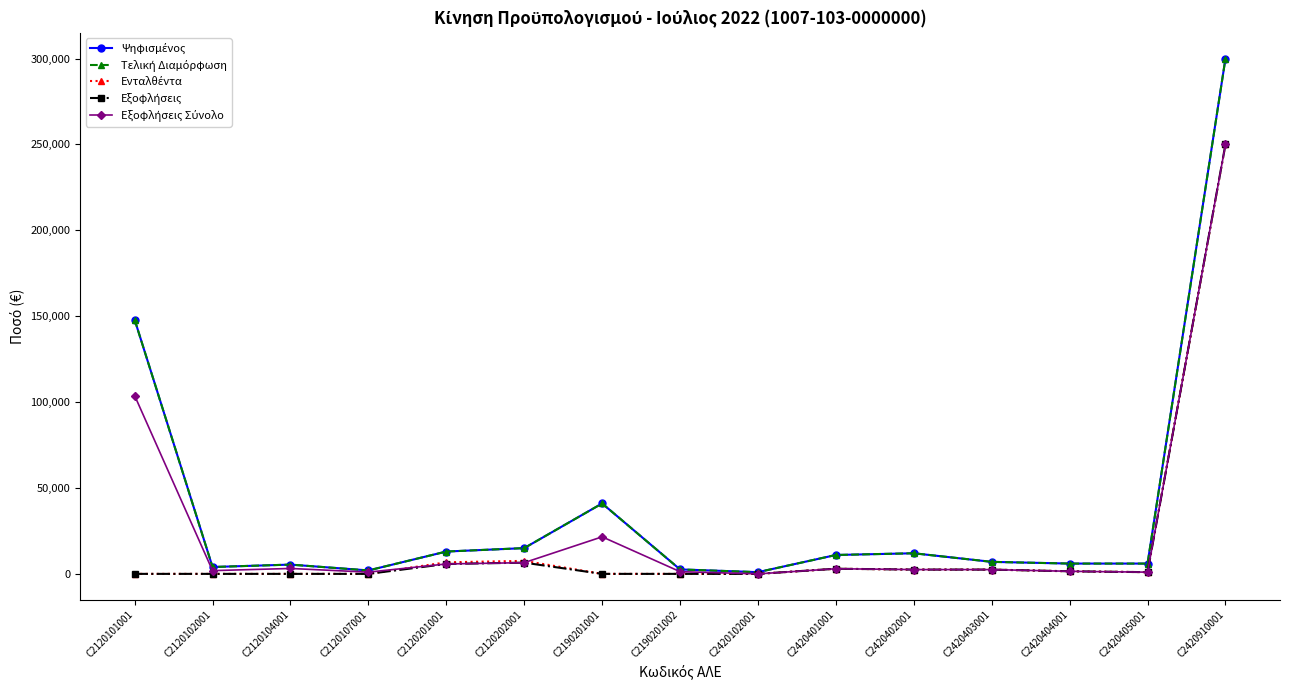

How many values in the Τελική Διαμόρφωση series are below 7000?

7